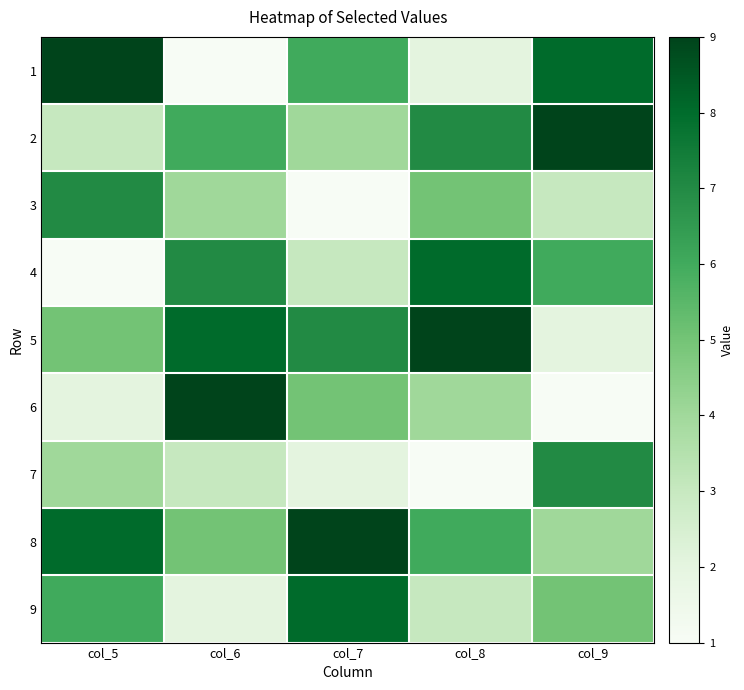

How many series are shown in this chart?

9